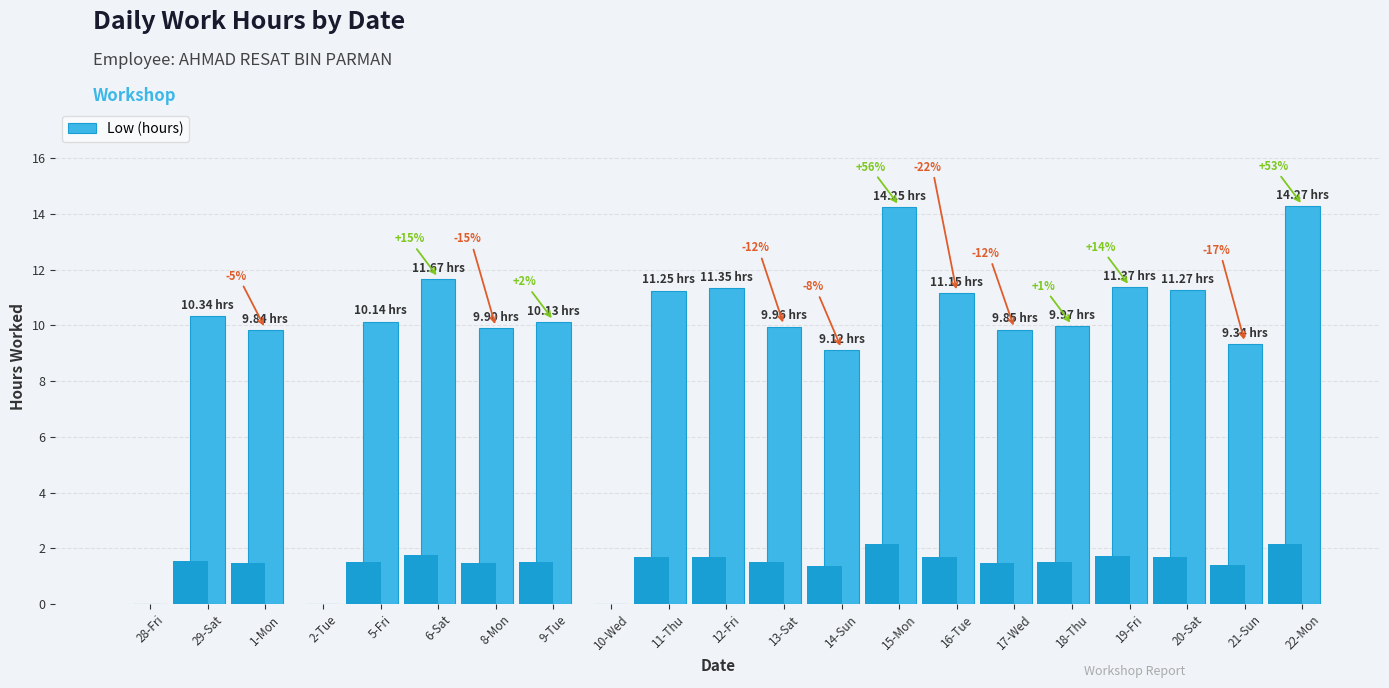

What is the difference between the maximum and second lowest values?

14.3